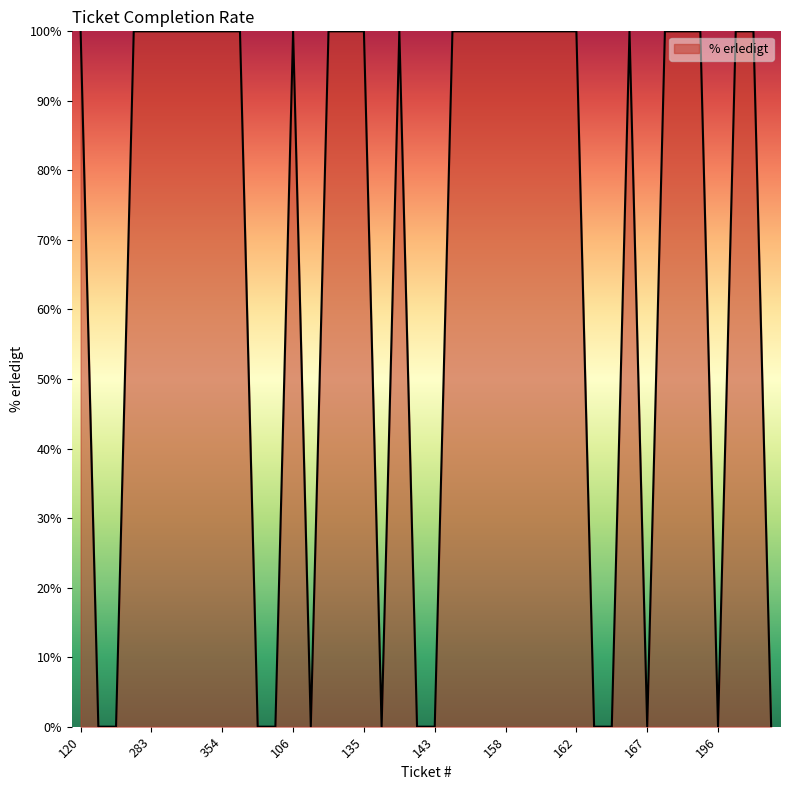

What is the greatest value displayed?

100